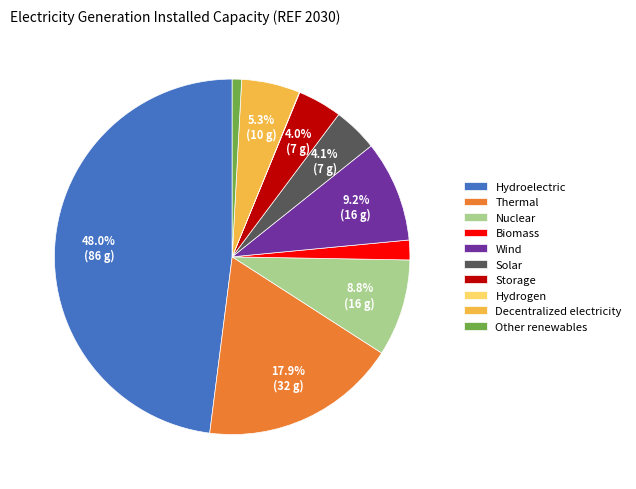

To the nearest percent, what is the average slice percentage?

10%